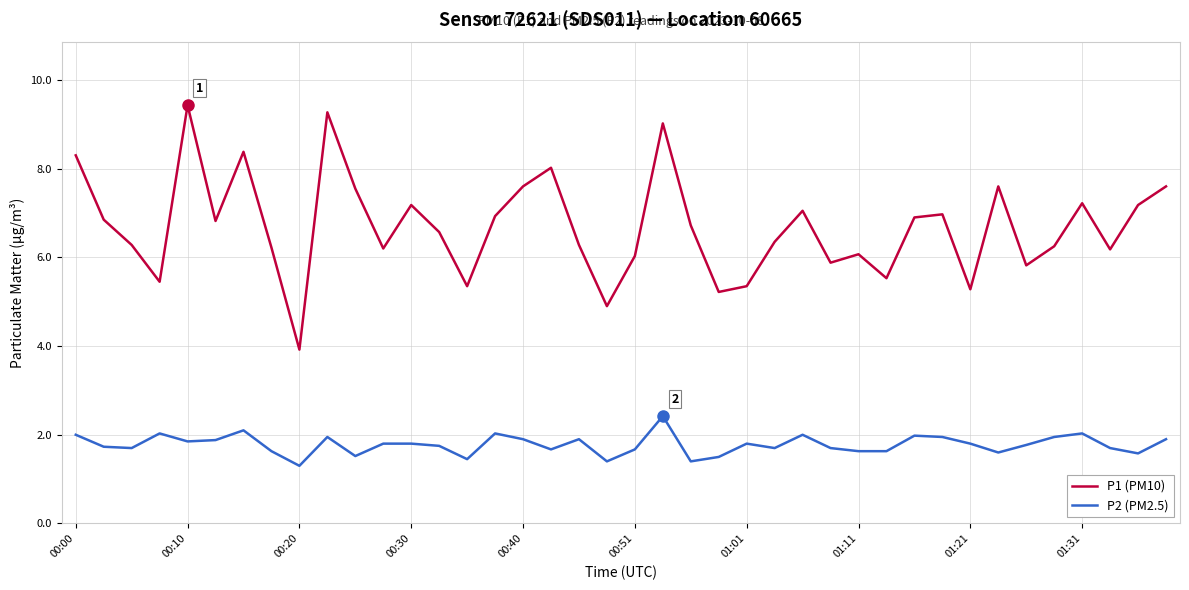

How many lines are shown in the chart?

2